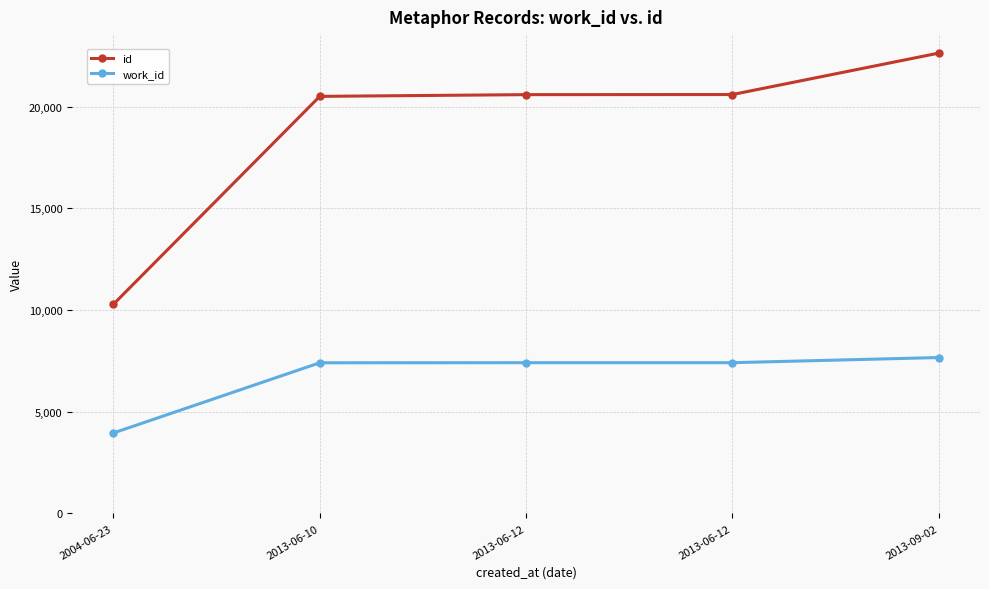

How many lines are shown in the chart?

2